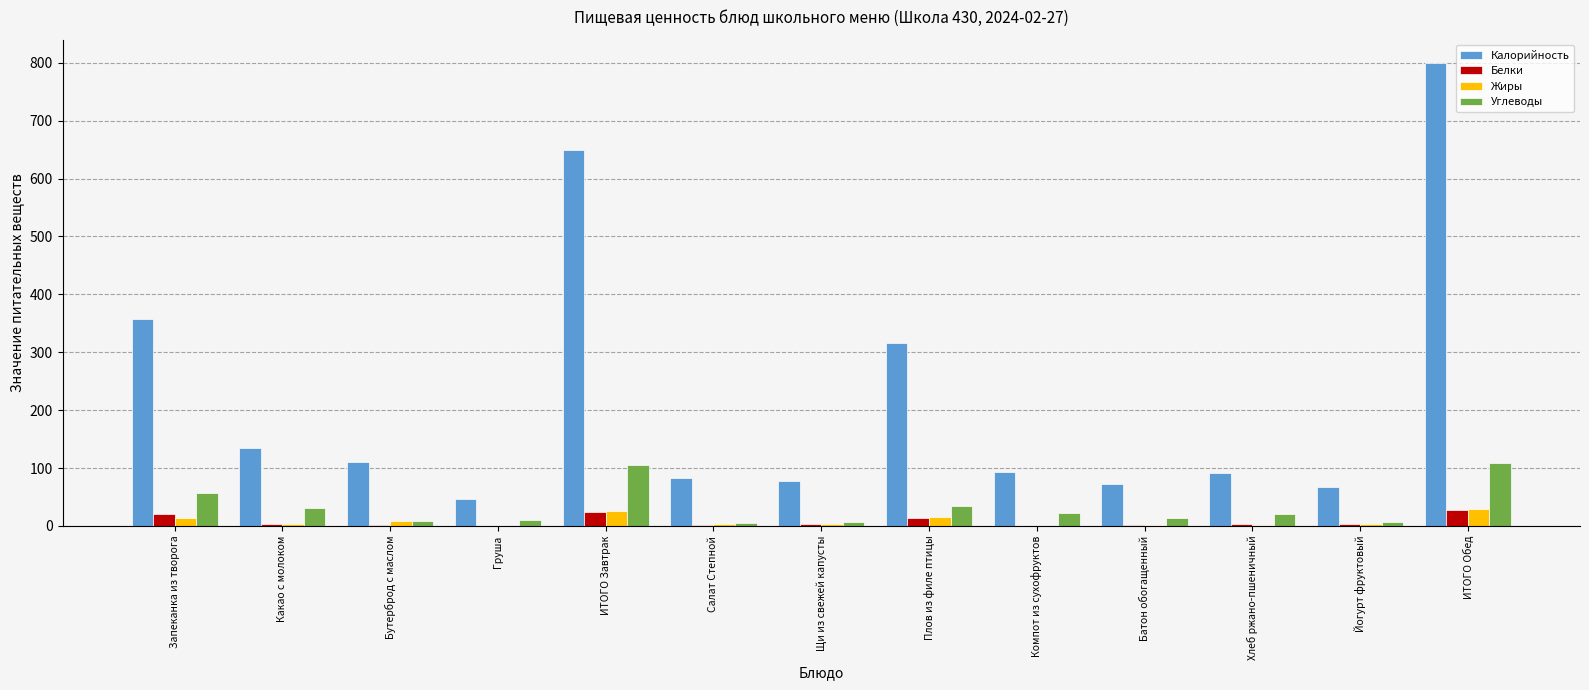

Are the bars grouped side by side (vs. stacked)?

Yes